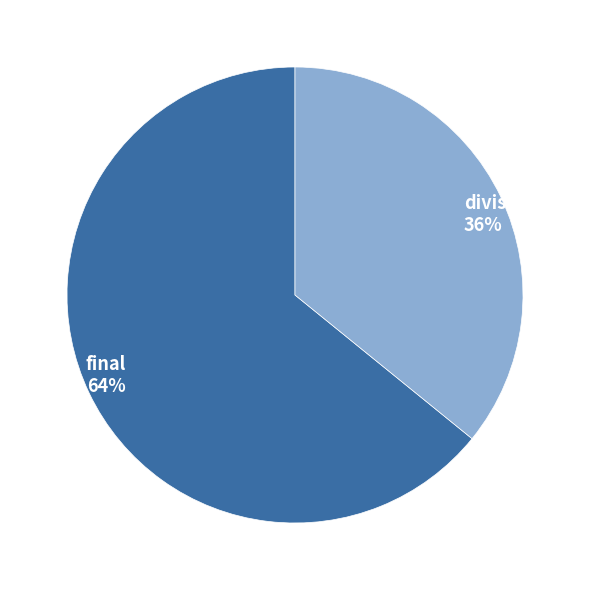

True or false: final accounts for 56% of the total.

False